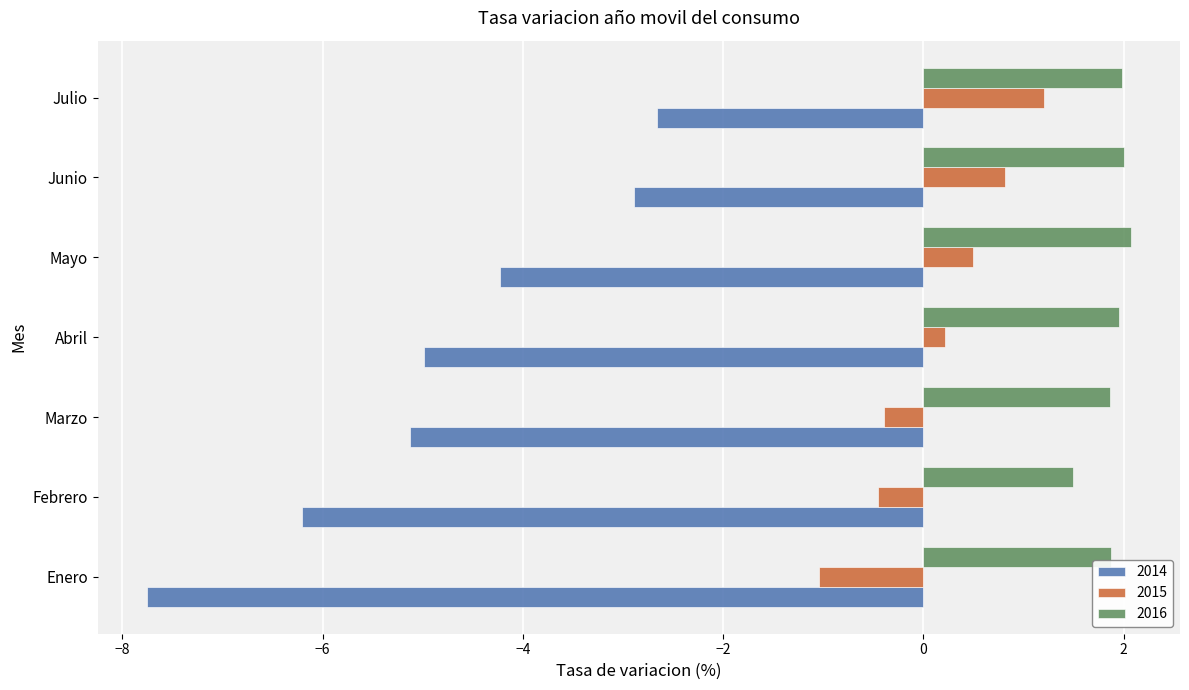

Is it true that 2016 equals 2.0 at Abril?

True